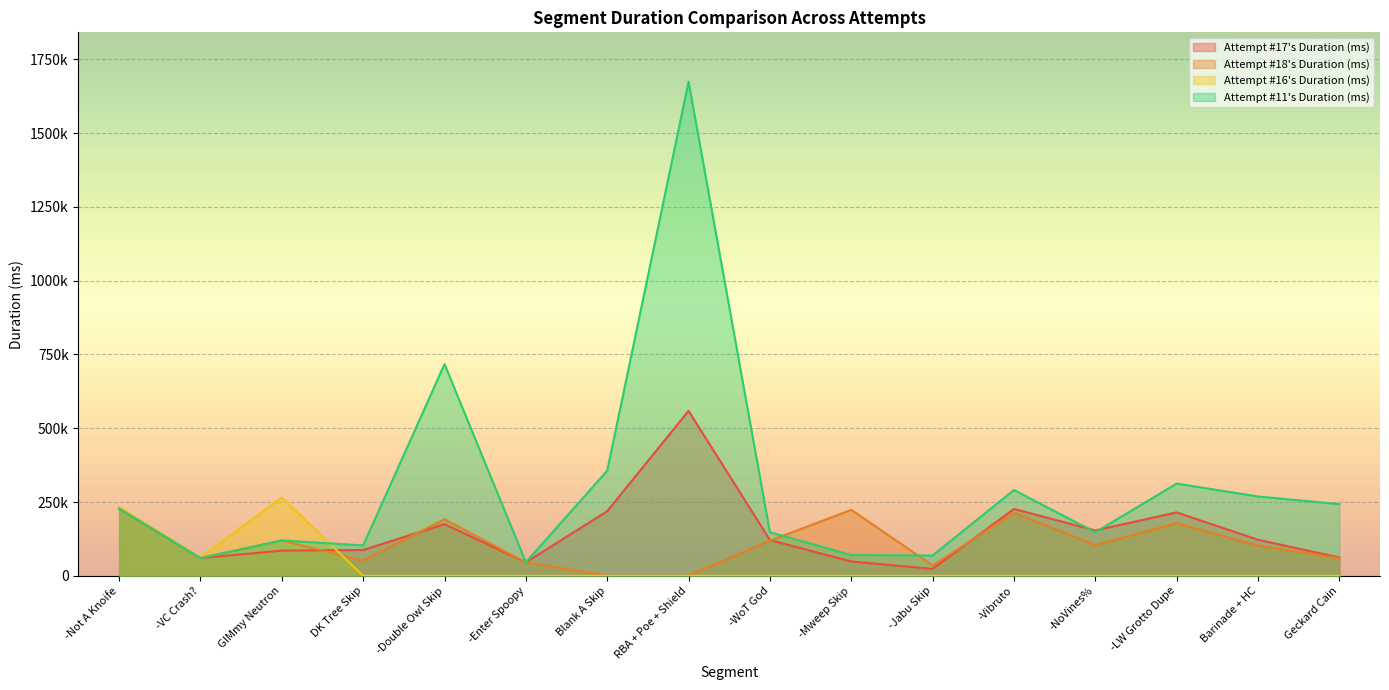

What are all the series names shown in the legend?

Attempt #17's Duration (ms), Attempt #18's Duration (ms), Attempt #16's Duration (ms), Attempt #11's Duration (ms)